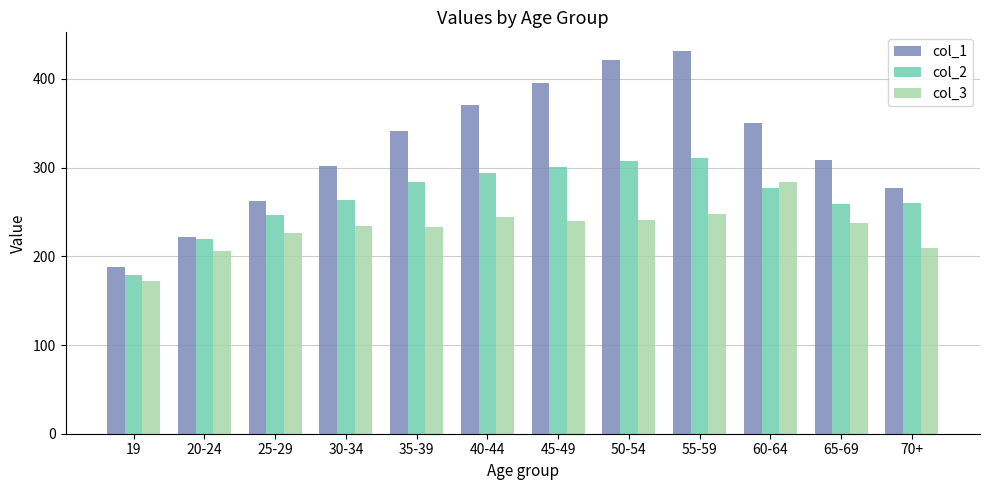

Which series has the largest total across all categories?

col_1